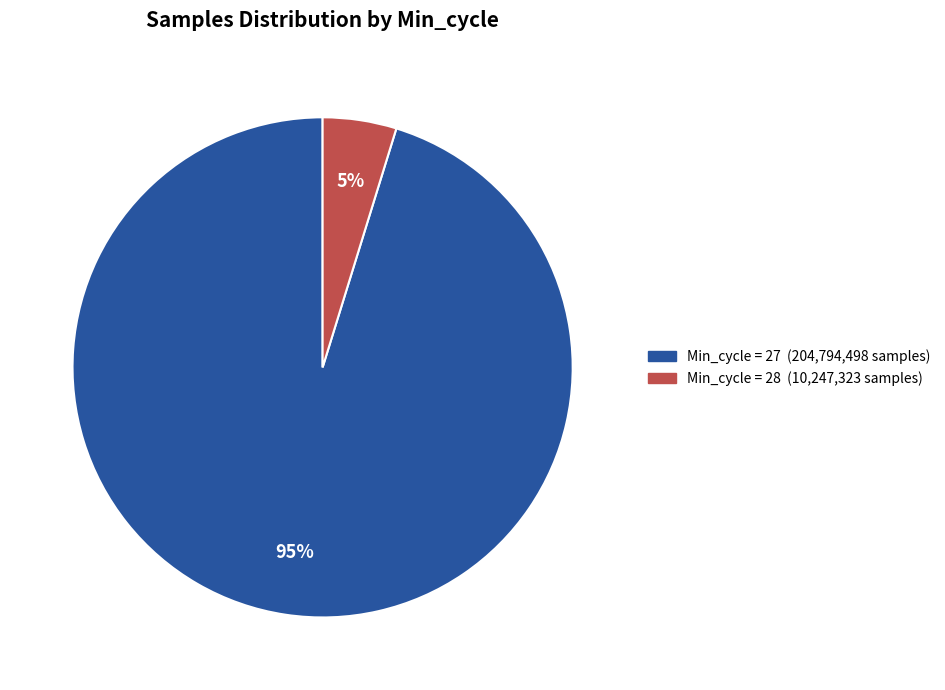

Is there a majority slice in this chart?

Yes